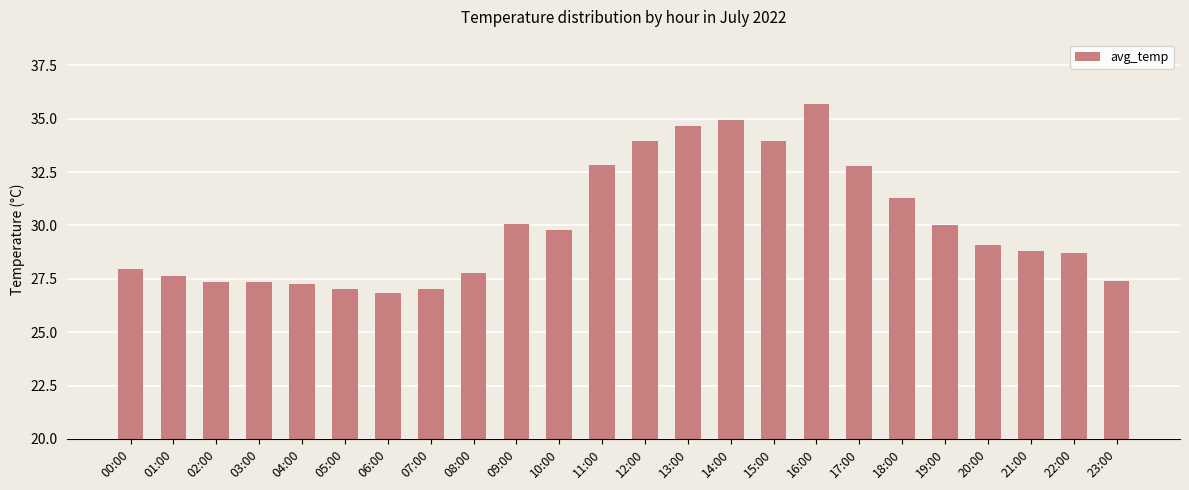

What is the label of the 2nd bar from the left?

01:00